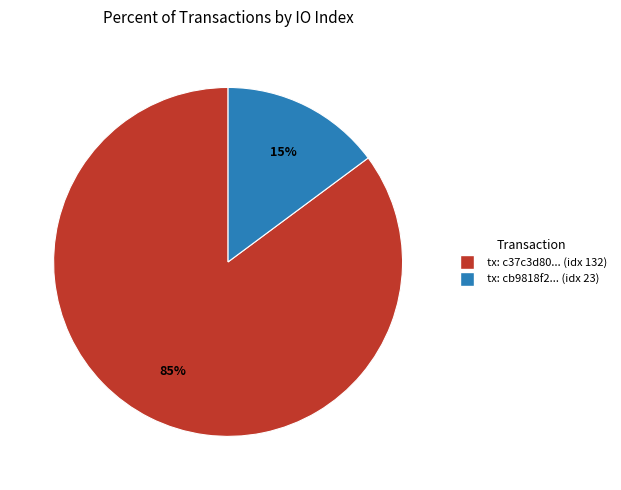

To the nearest percent, what is the average slice percentage?

50%